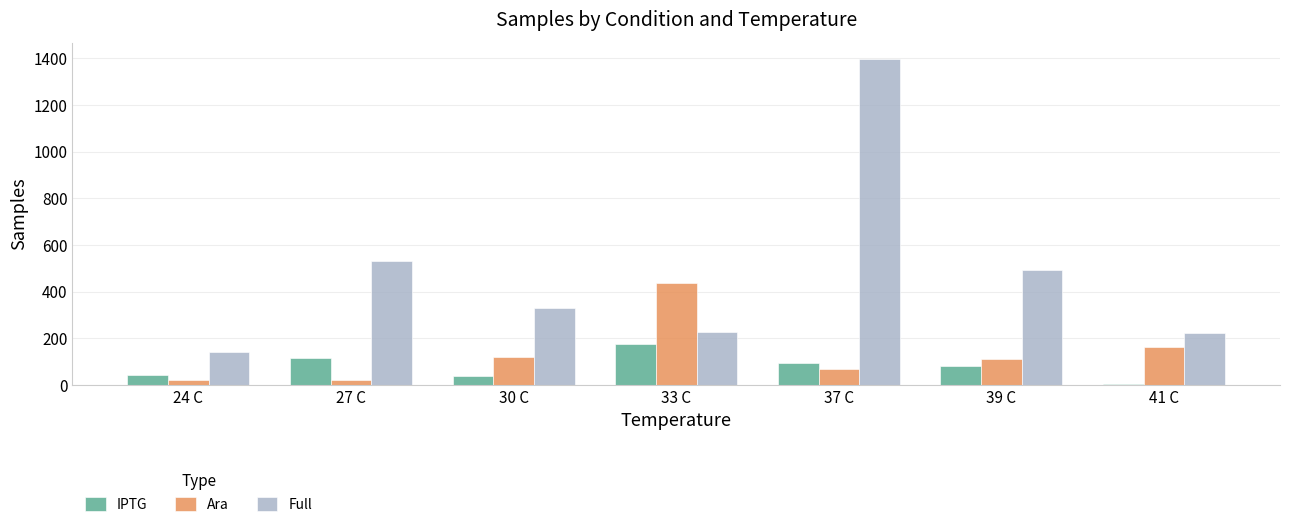

Does the chart contain stacked bars?

No